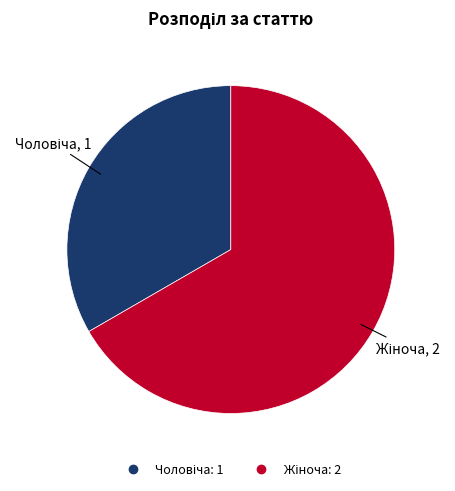

Does any single category account for the majority?

Yes